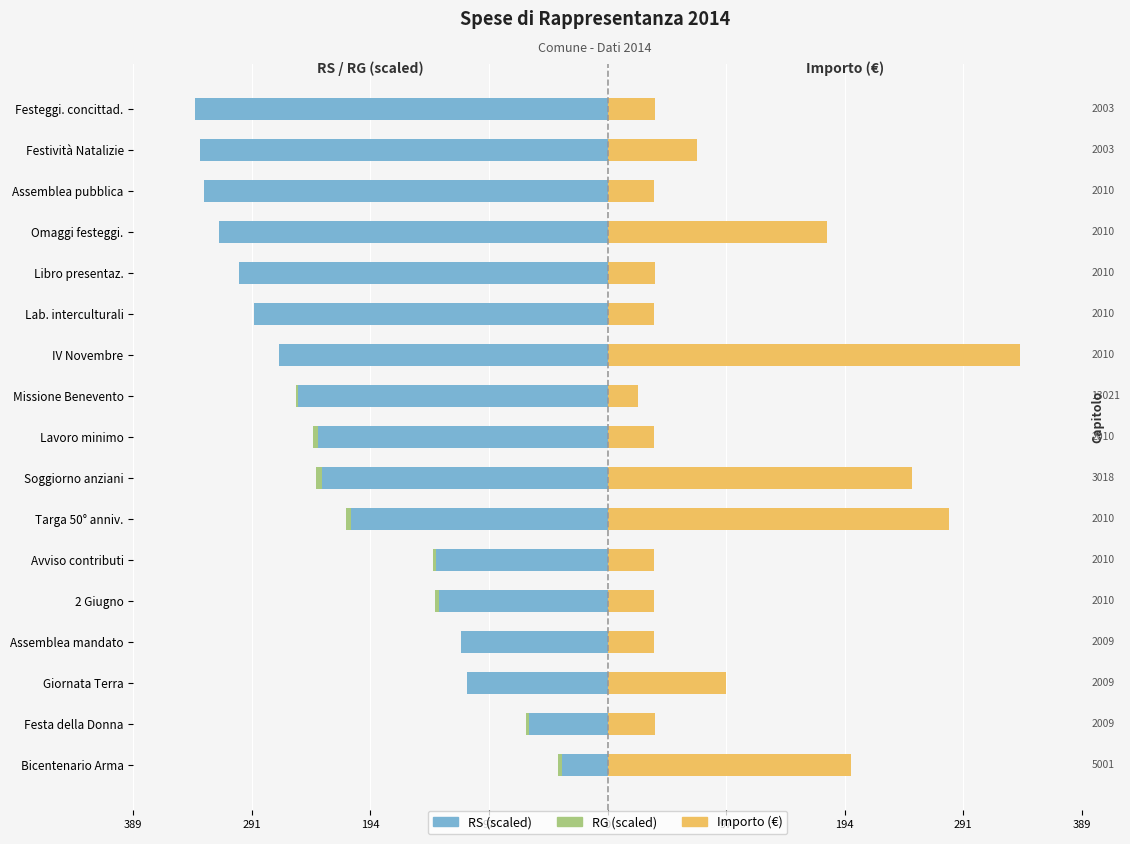

What is the difference between the maximum and minimum values in the RS (scaled) series?

300.6